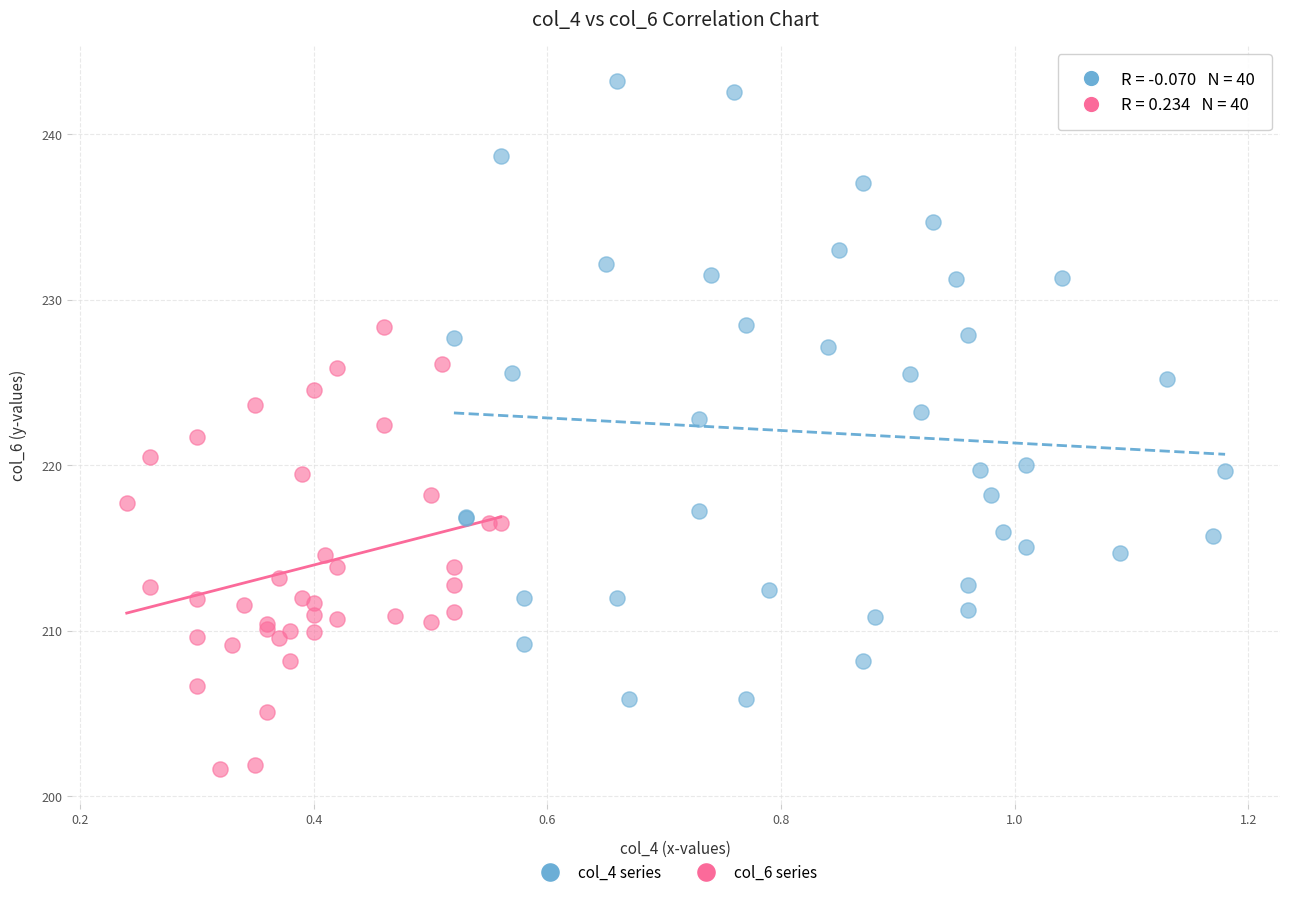

Which series contains the highest Y value?

col_4 series